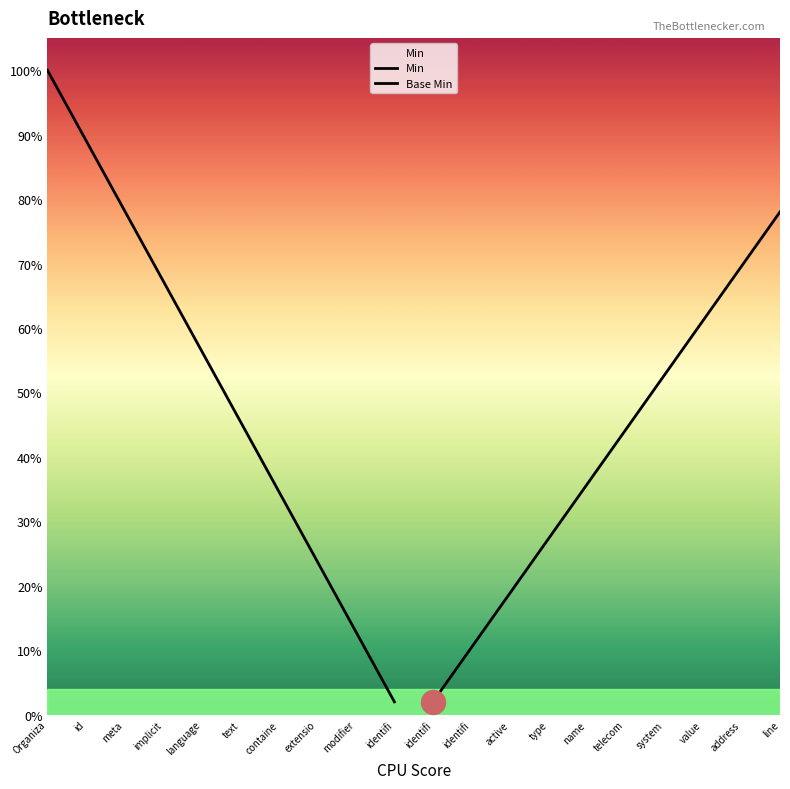

What are all the series names shown in the legend?

Min, Base Min